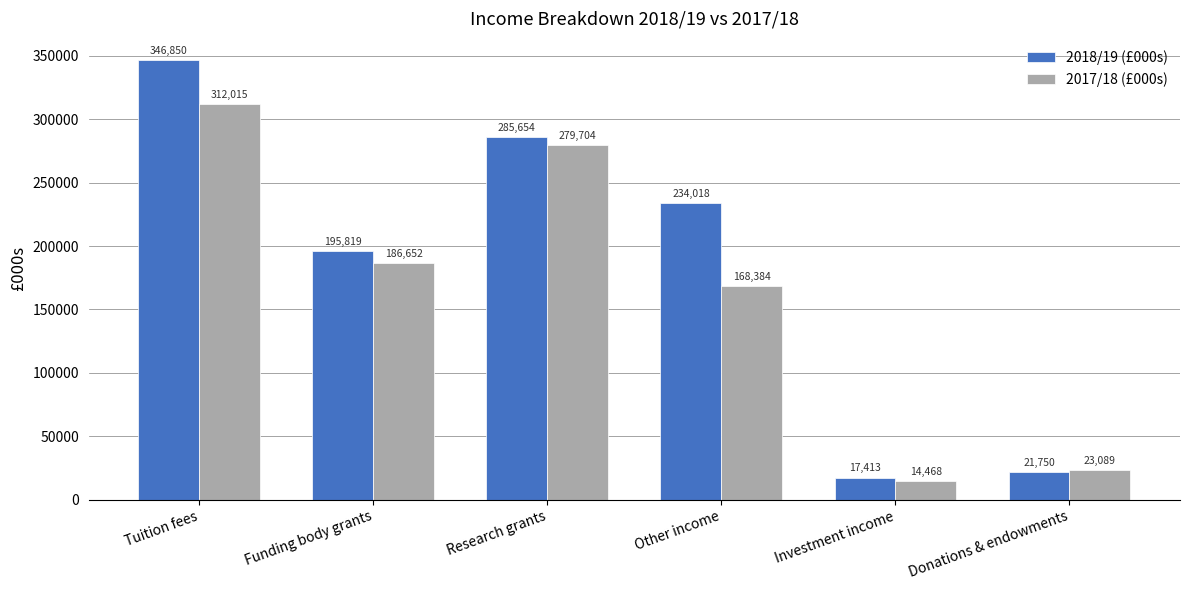

Reading left to right, transcribe all the data shown in this chart.

2018/19 (£000s): 346850	195819	285654	234018	17413	21750
2017/18 (£000s): 312015	186652	279704	168384	14468	23089